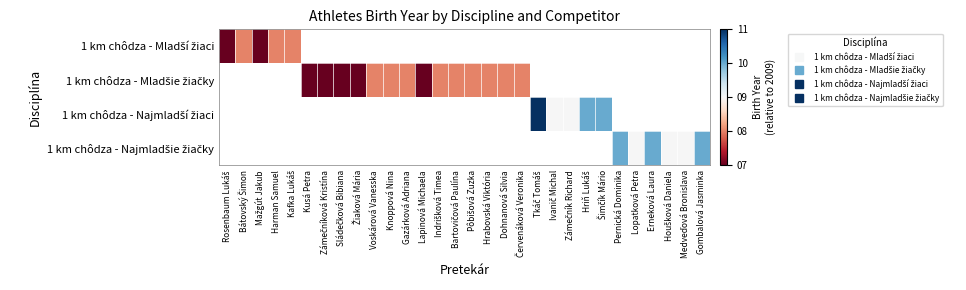

Between Červenáková Veronika and Kafka Lukáš, which is larger?

Kafka Lukáš